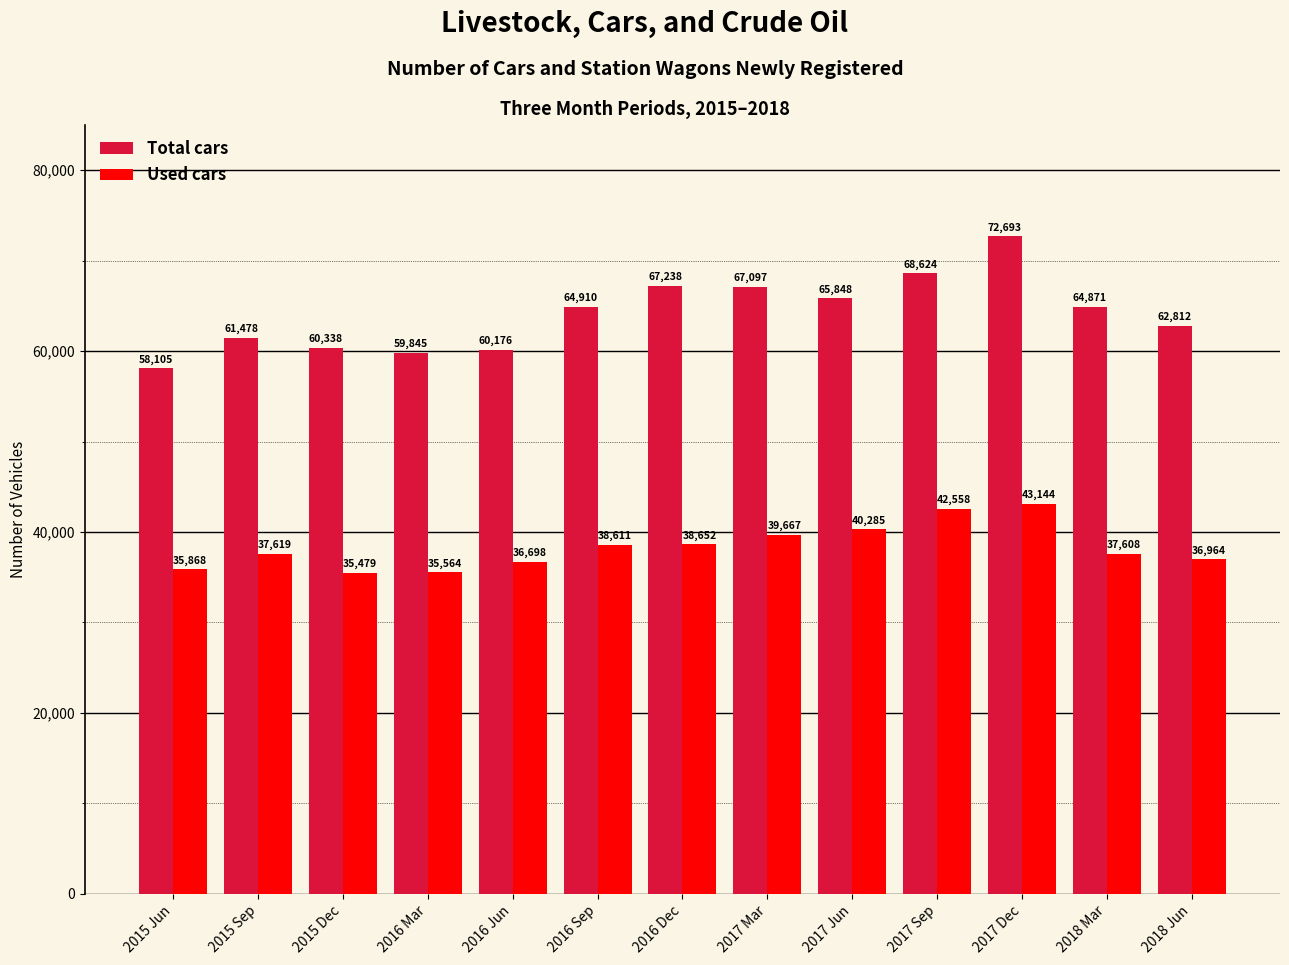

Which series has the largest range (max minus min)?

Total cars